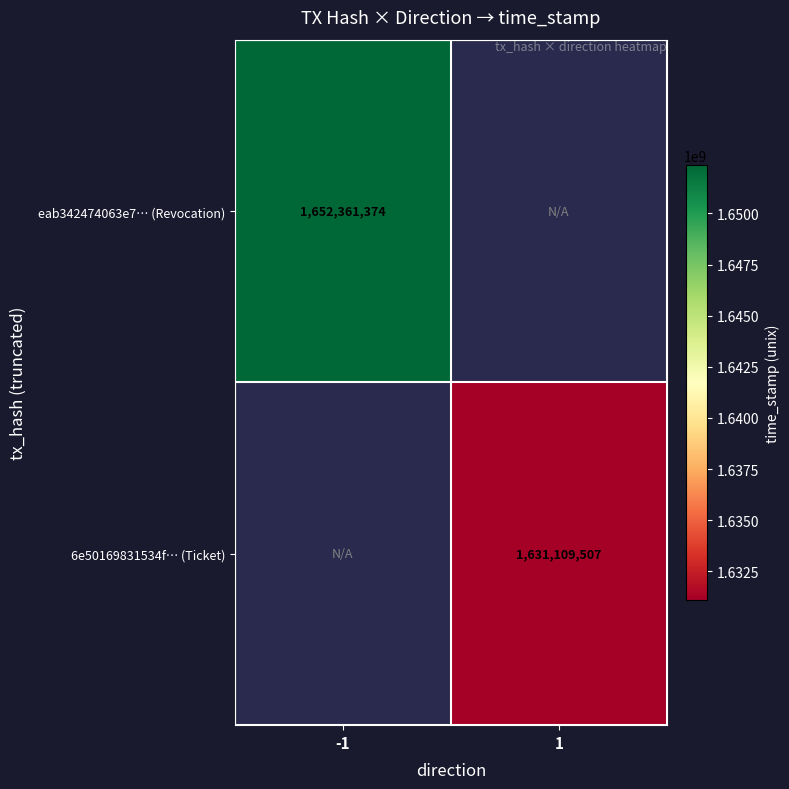

The value of eab342474063e7… (Revocation) at -1 is 364705037. True or false?

False